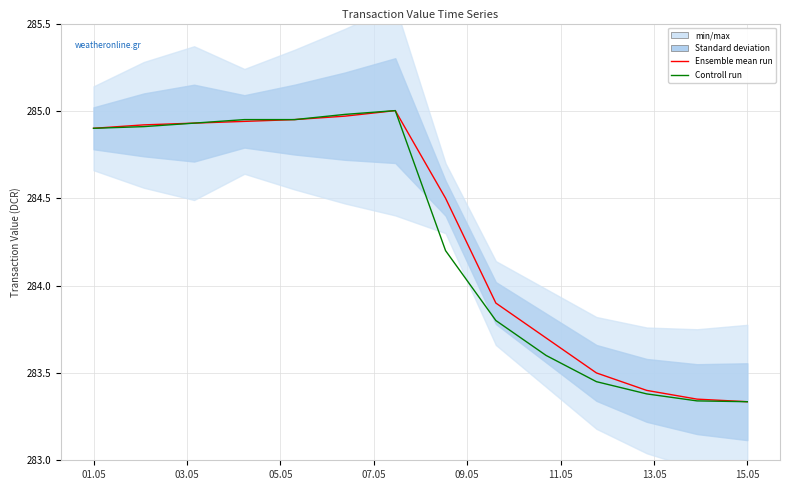

True or false: Controll run and Ensemble mean run cross at least once.

False